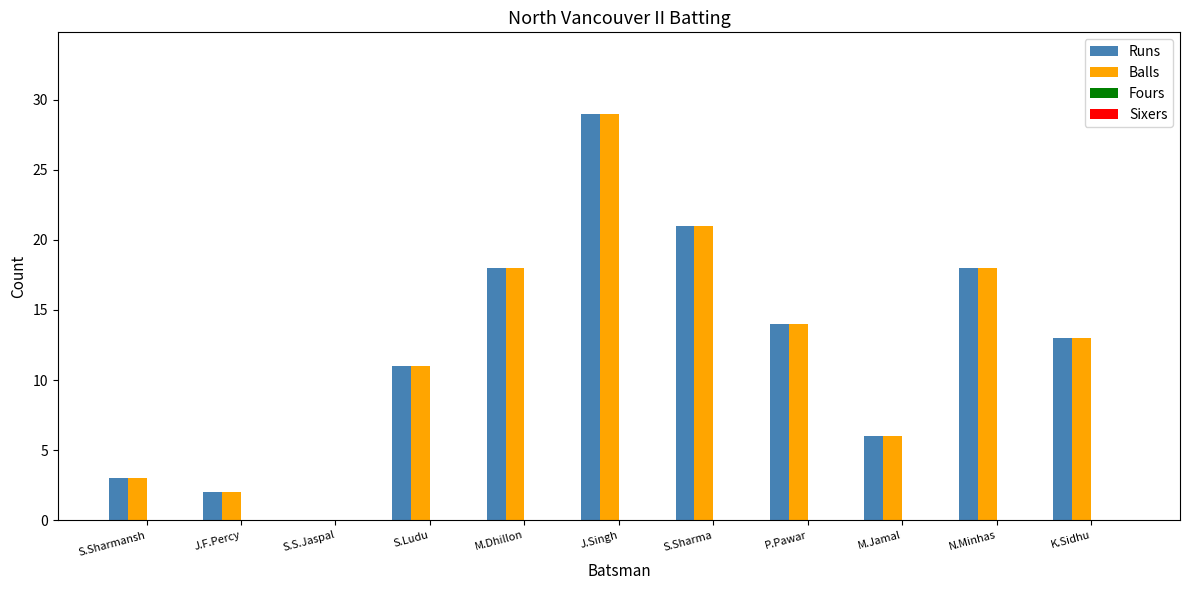

Reading right to left, extract all data points from this chart.

Runs: K.Sidhu=13	N.Minhas=18	M.Jamal=6	P.Pawar=14	S.Sharma=21	J.Singh=29	M.Dhillon=18	S.Ludu=11	S.S.Jaspal=0	J.F.Percy=2	S.Sharmansh=3
Balls: K.Sidhu=13	N.Minhas=18	M.Jamal=6	P.Pawar=14	S.Sharma=21	J.Singh=29	M.Dhillon=18	S.Ludu=11	S.S.Jaspal=0	J.F.Percy=2	S.Sharmansh=3